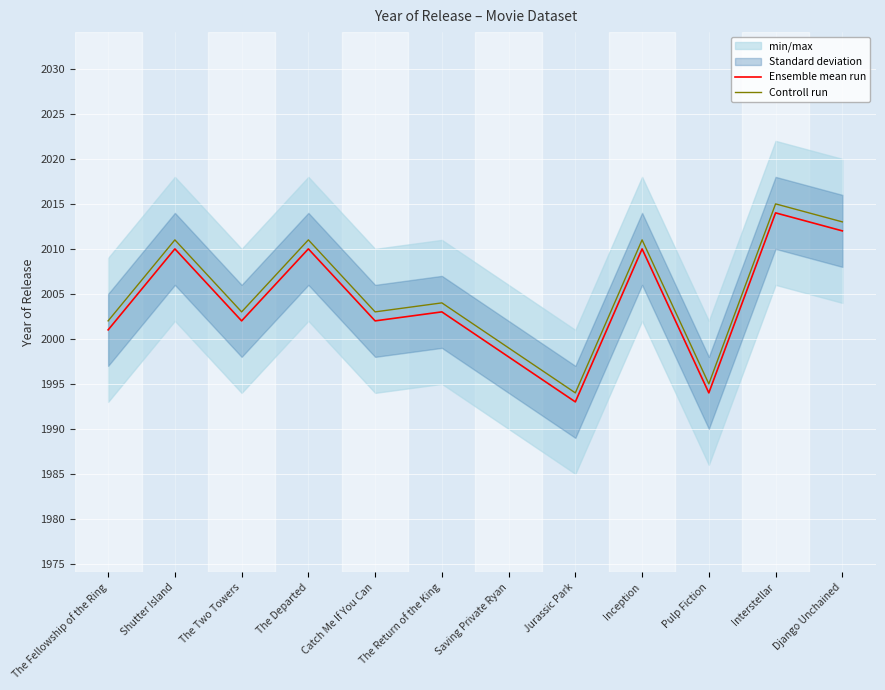

What is the label of the 1st point from the right?

Django Unchained